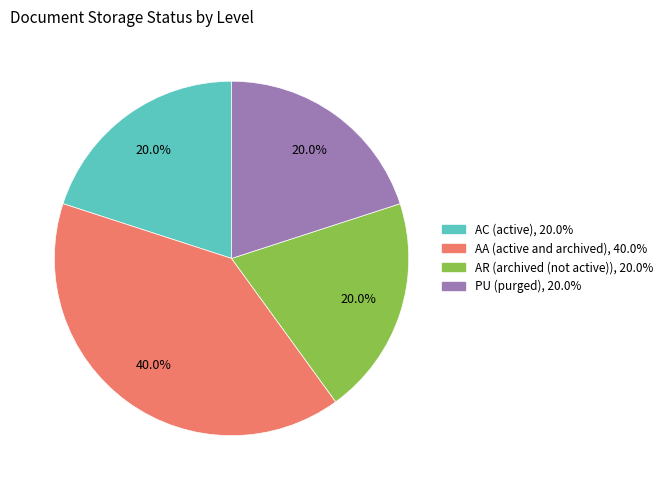

How many slices are in this pie chart?

4